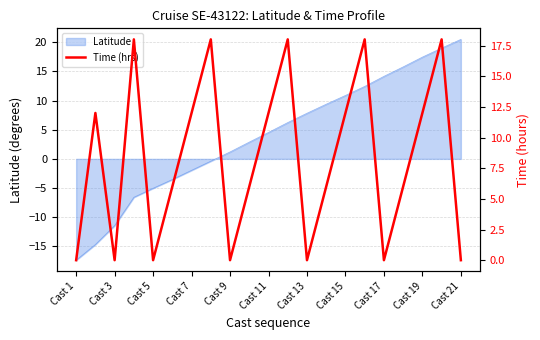

Is it true that Latitude equals 4.2 at Cast 17?

False